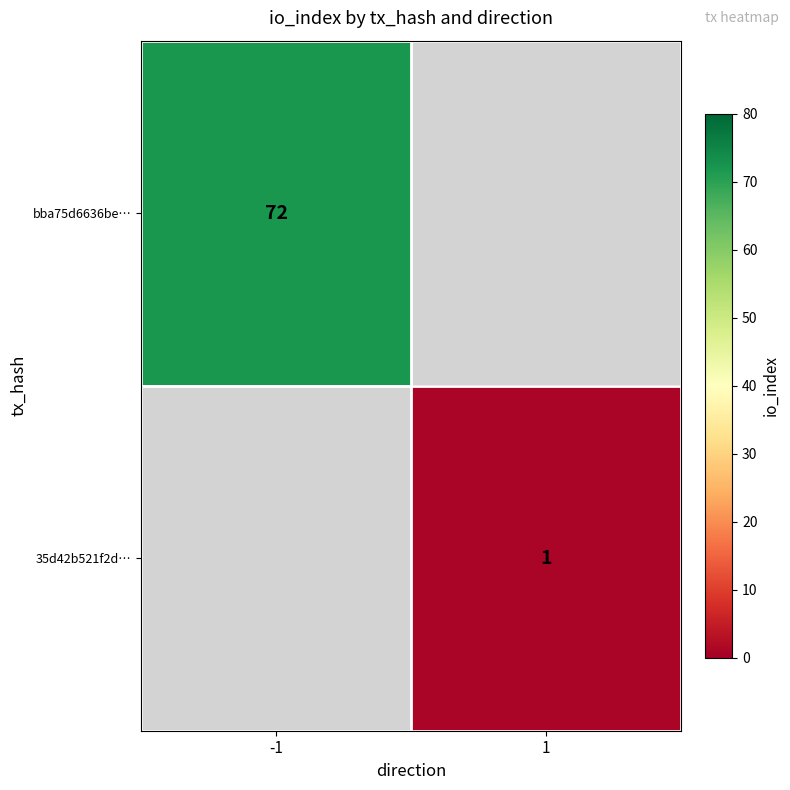

Is it true that 35d42b521f2d… equals 1.7 at 1?

False